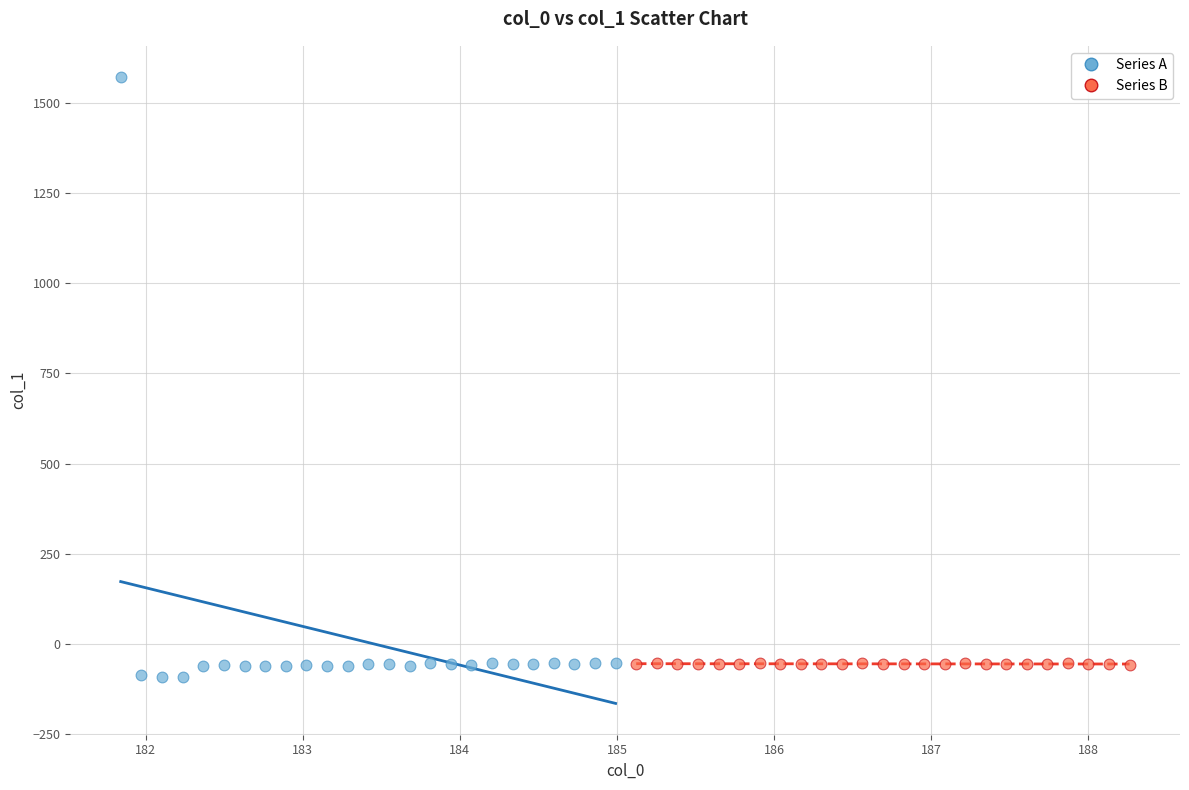

Which series has the largest Y range (max minus min)?

Series A